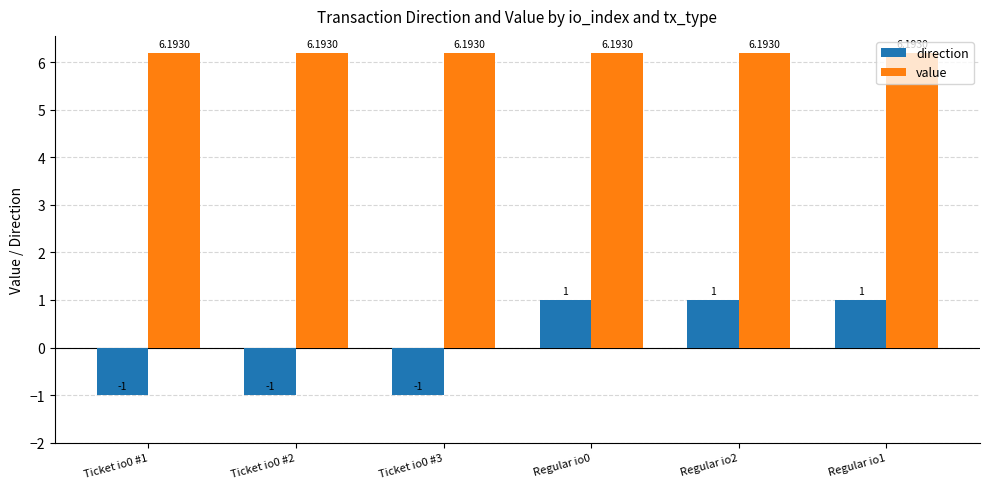

What is the label of the 2nd bar from the left?

Ticket io0 #2